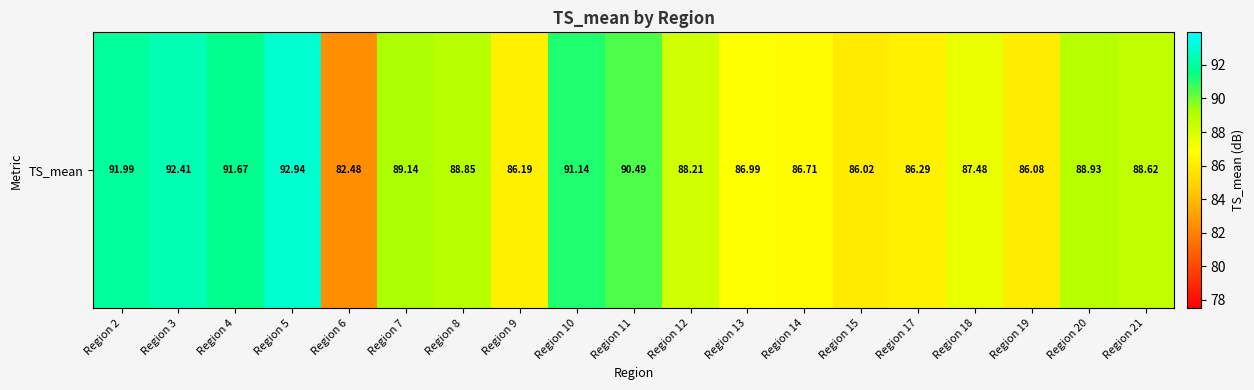

Between Region 20 and Region 21, which is larger?

Region 20